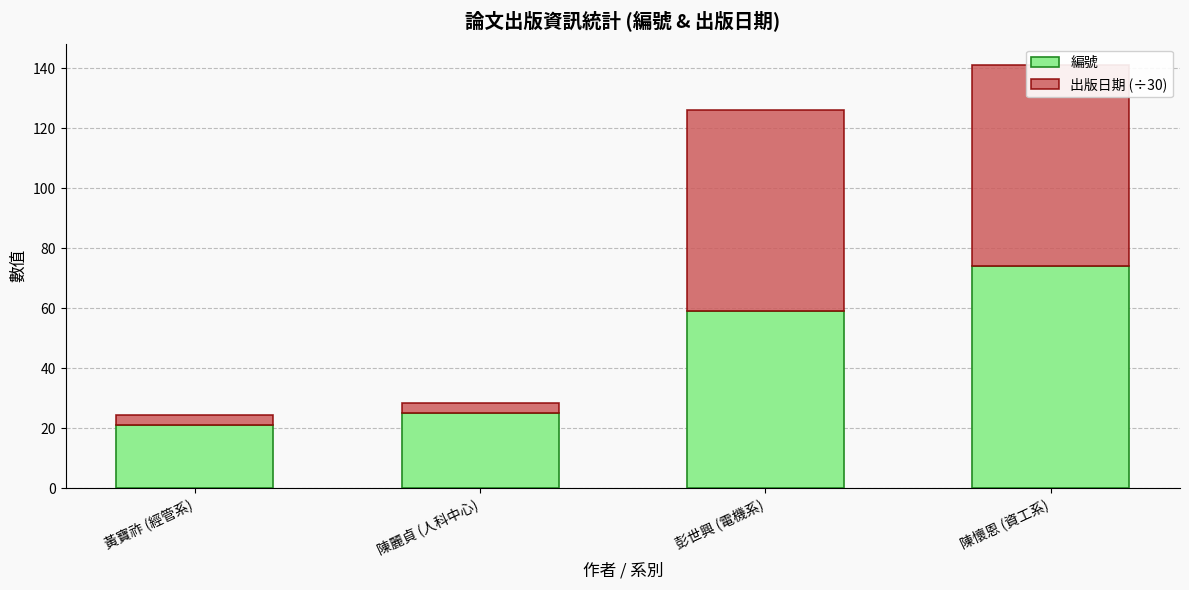

At 彭世興 (電機系), list the series in order from smallest to largest.

編號, 出版日期 (÷30)